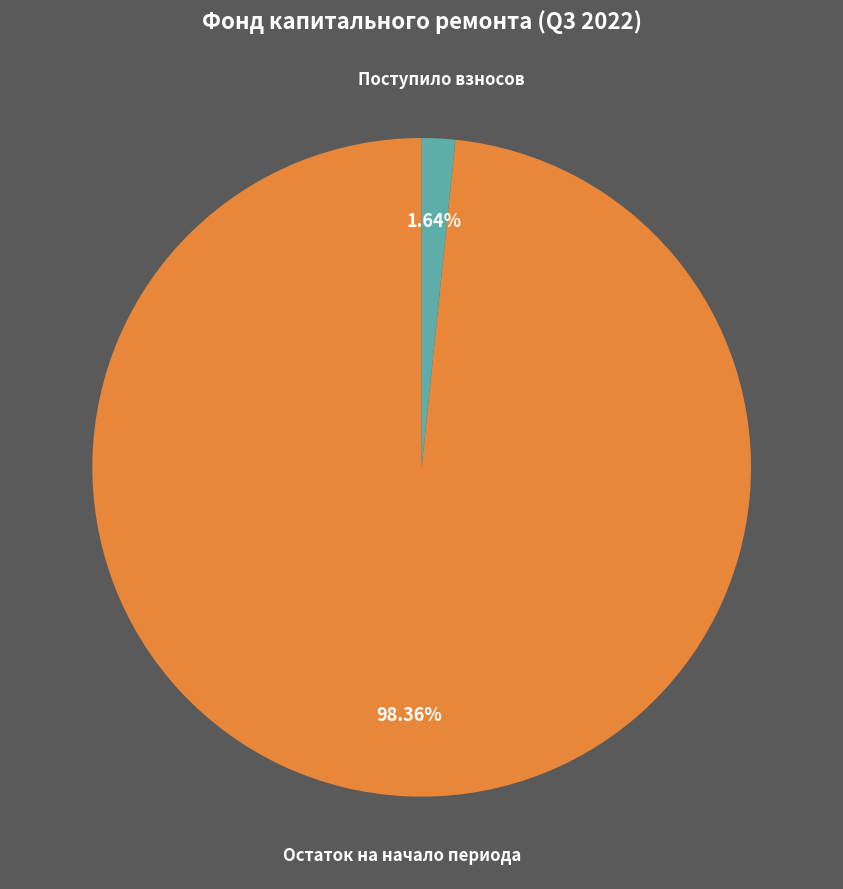

Is there a majority slice in this chart?

Yes